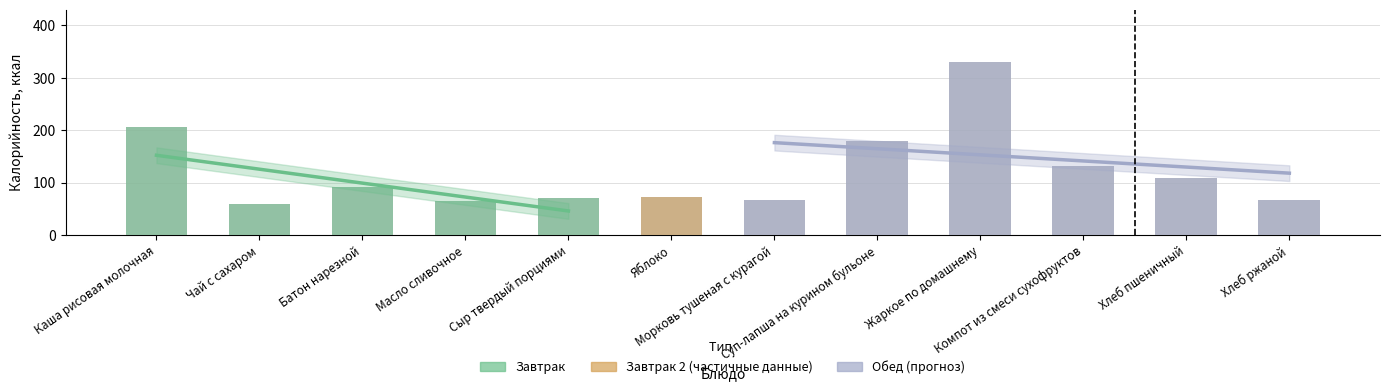

How many bars are there in total?

12